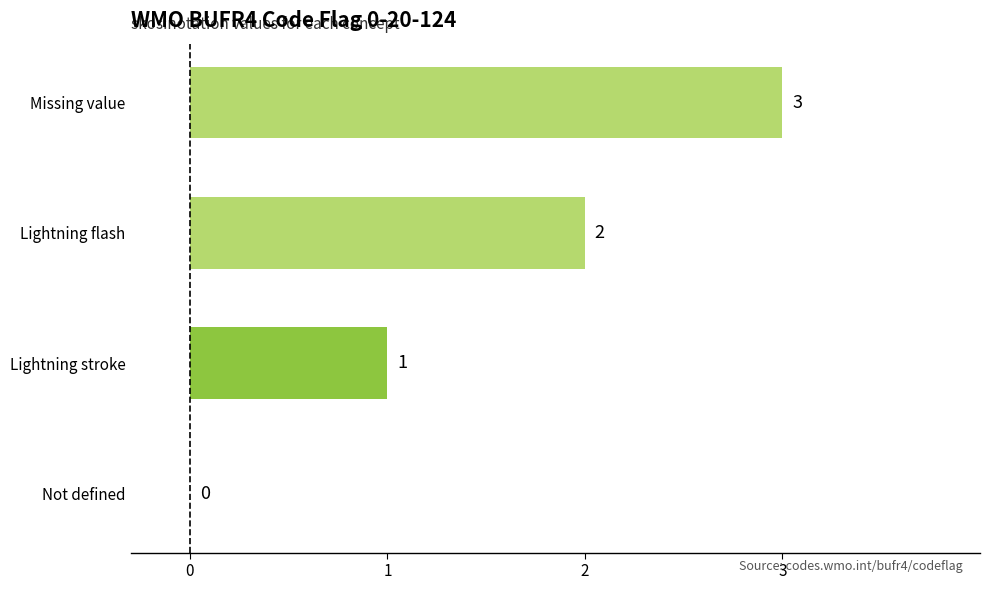

Are the bars horizontal?

Yes